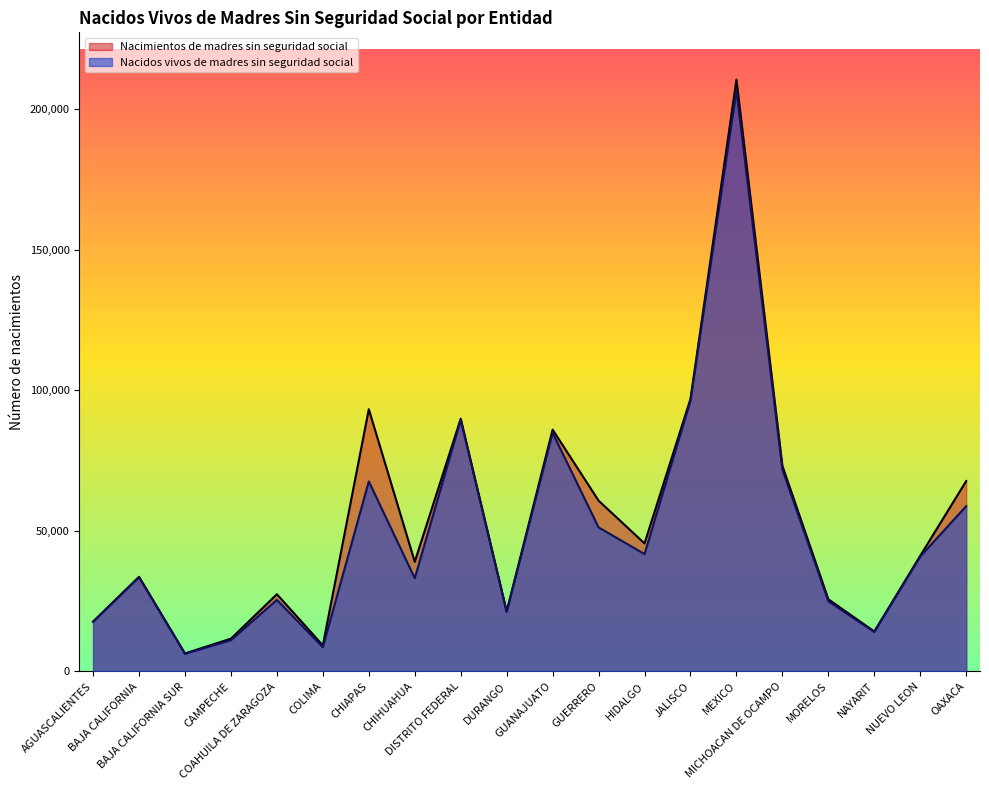

True or false: Nacidos vivos de madres sin seguridad social and Nacimientos de madres sin seguridad social cross at least once.

False